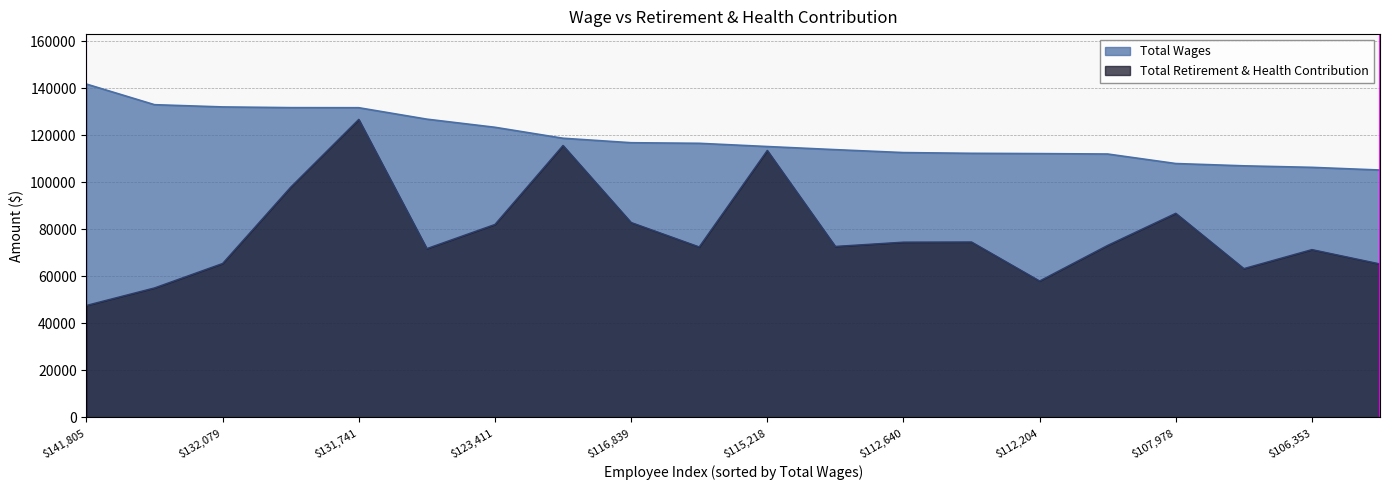

Rank the series by their maximum value, from lowest to highest.

Total Retirement & Health Contribution, Total Wages